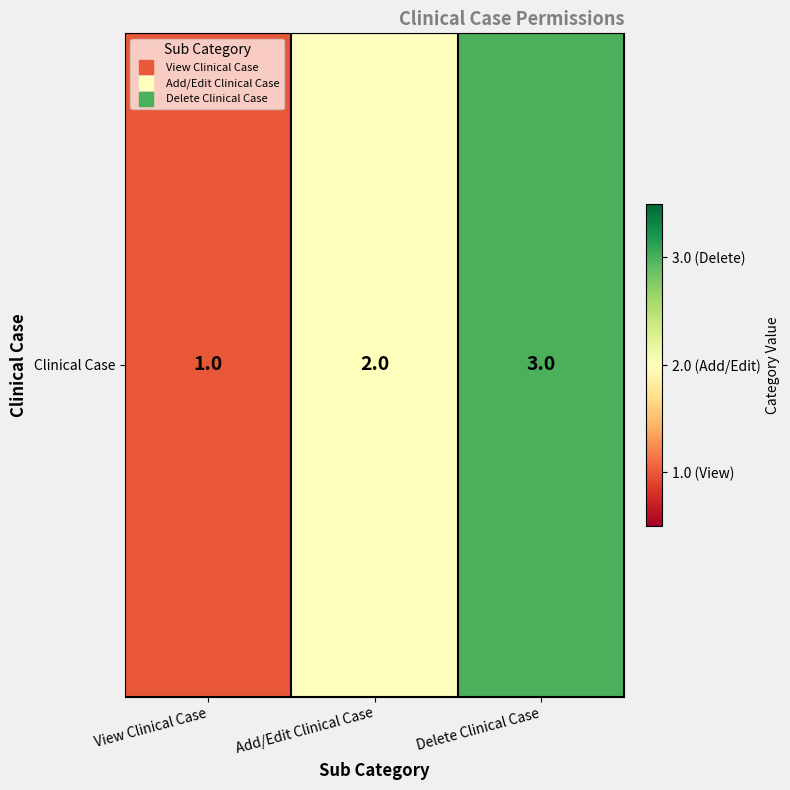

What is the sum of all values?

6